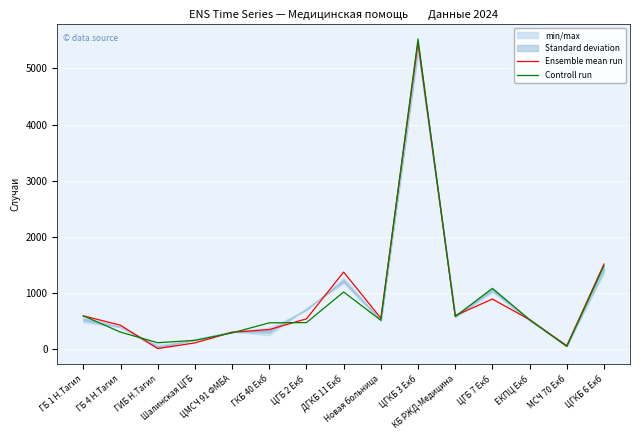

True or false: Ensemble mean run and Controll run cross at least once.

True